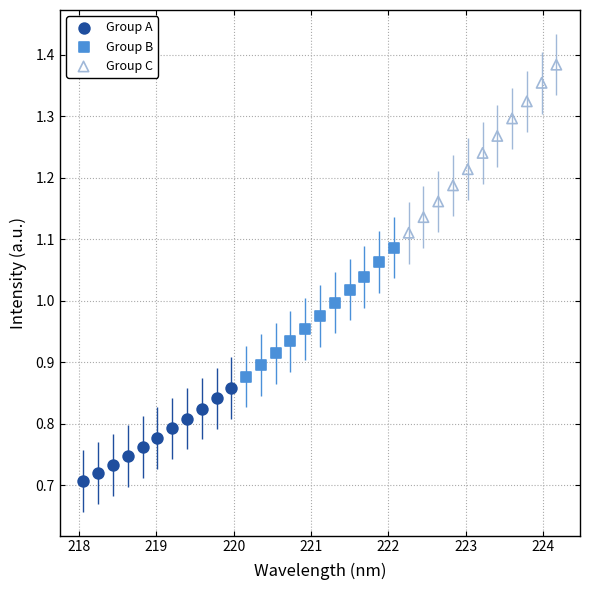

Which series reaches the maximum Y coordinate?

Group C